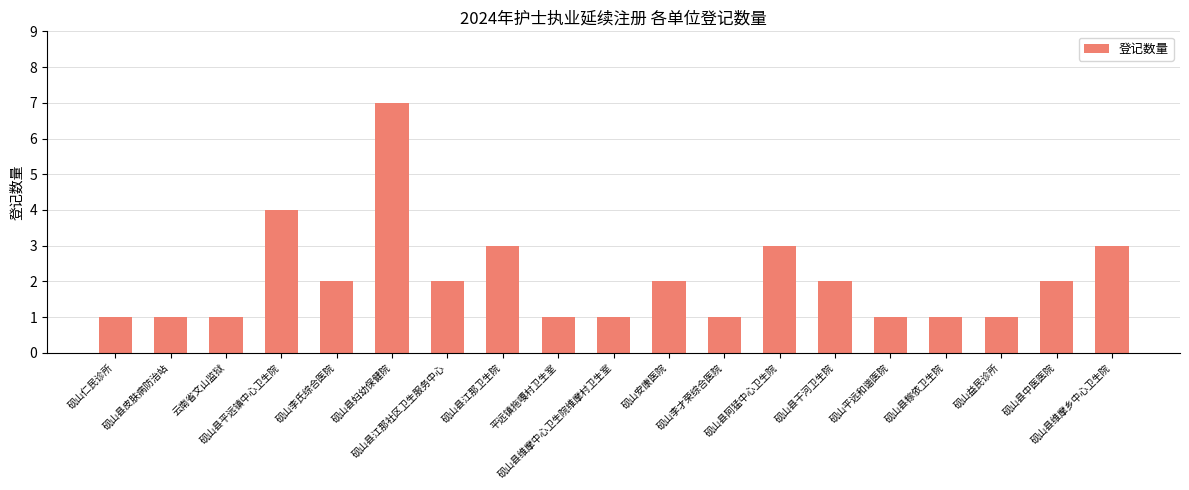

What is the maximum value shown in the chart?

7